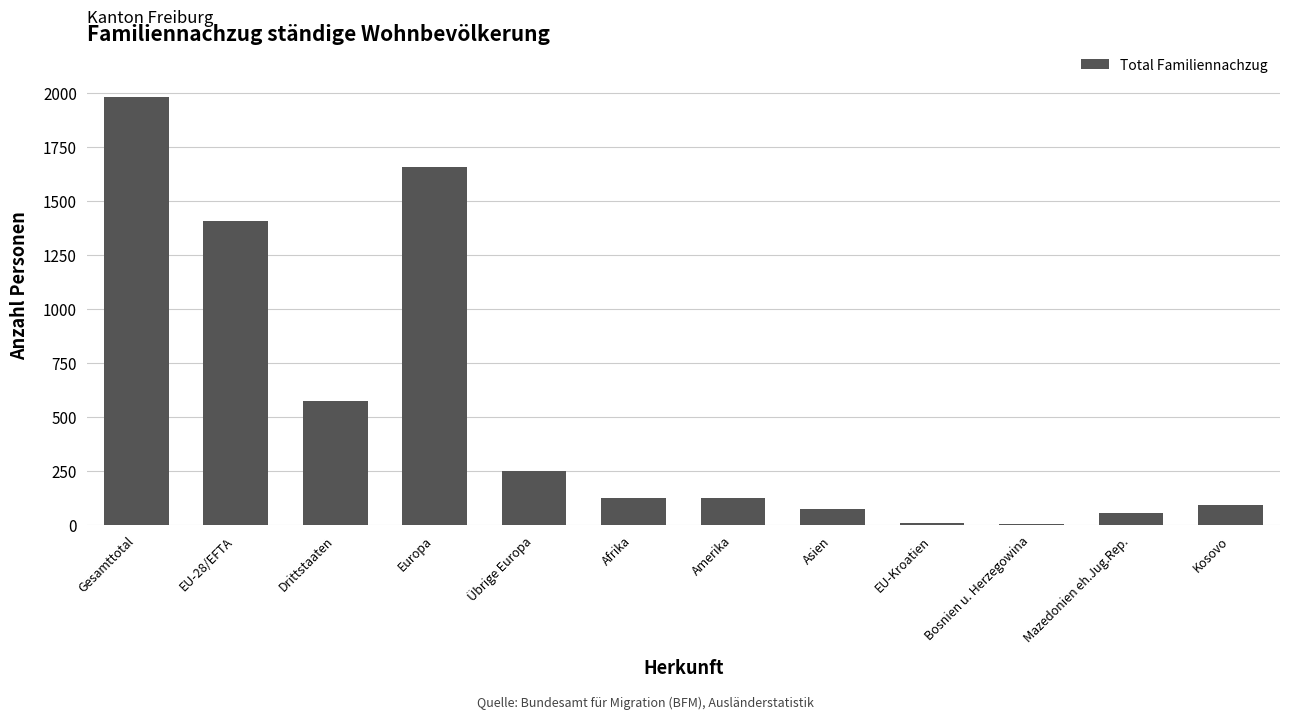

What is the sum of the values at EU-28/EFTA and Übrige Europa?

1659